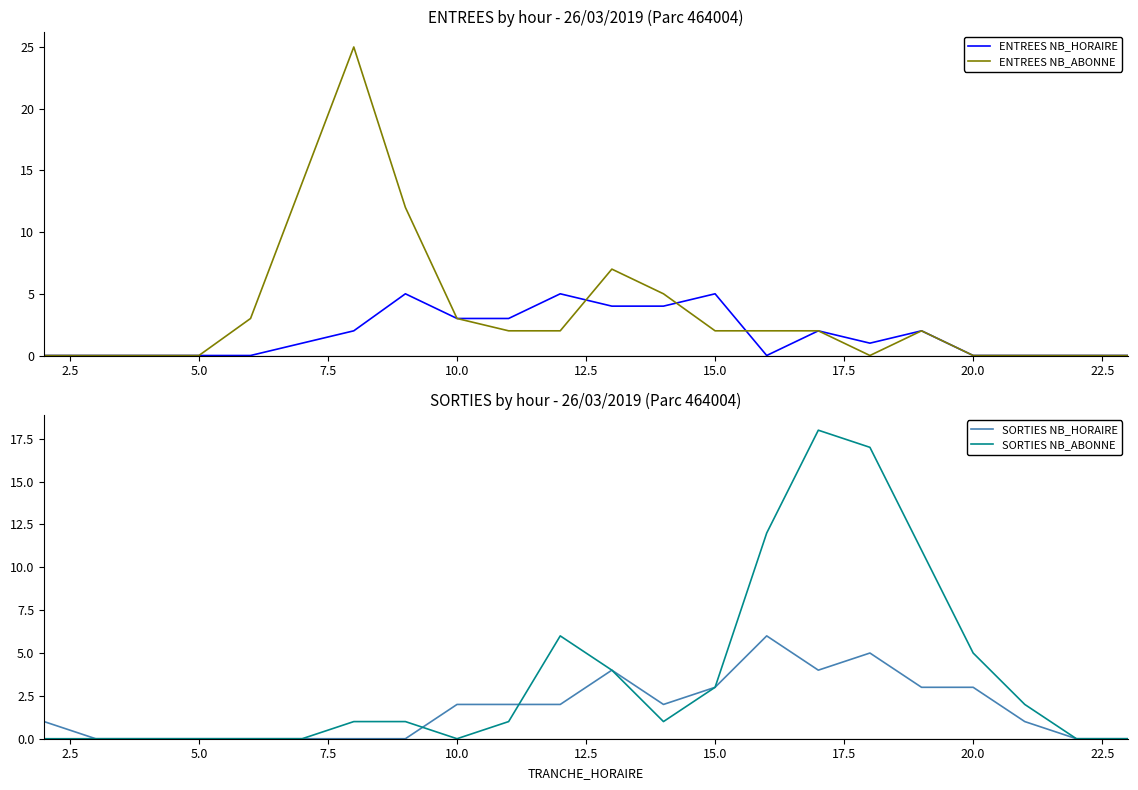

Does the chart have visible grid lines?

No